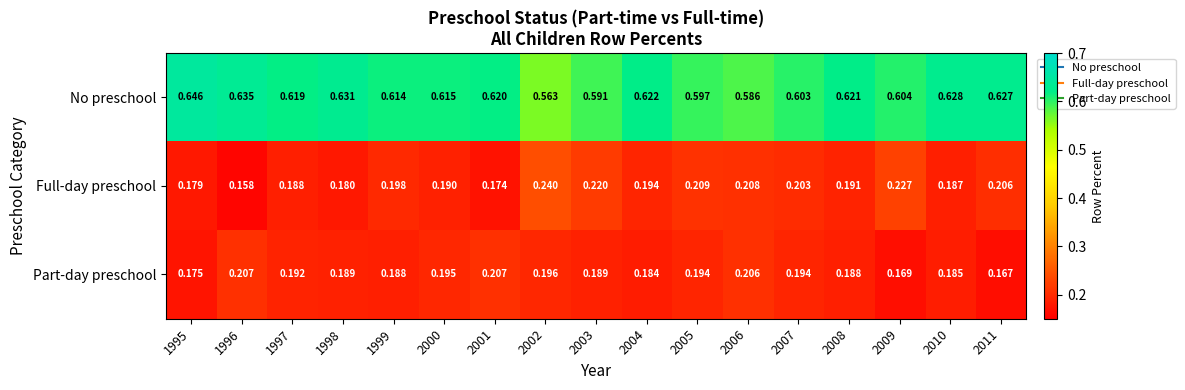

At how many categories does at least one series exceed 0?

17